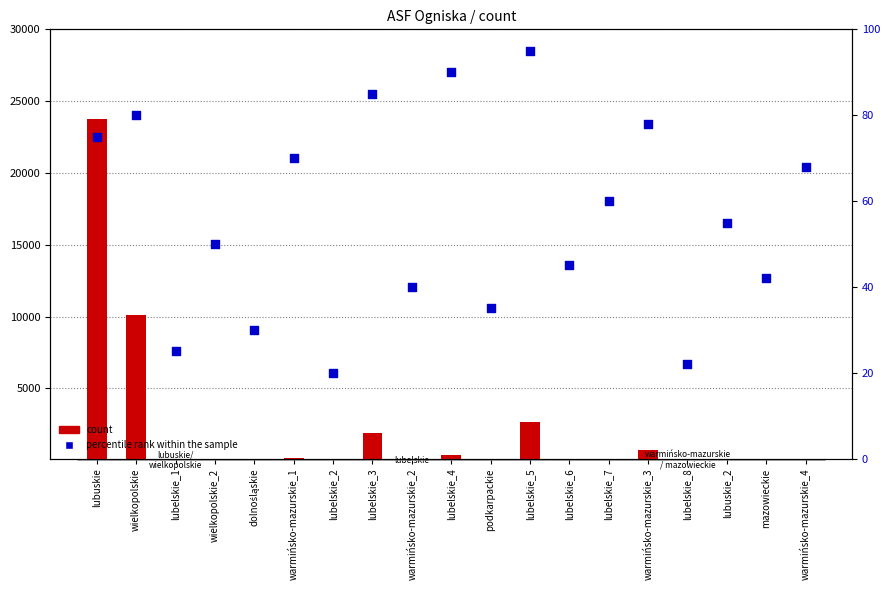

At how many categories does at least one series exceed 13047?

1